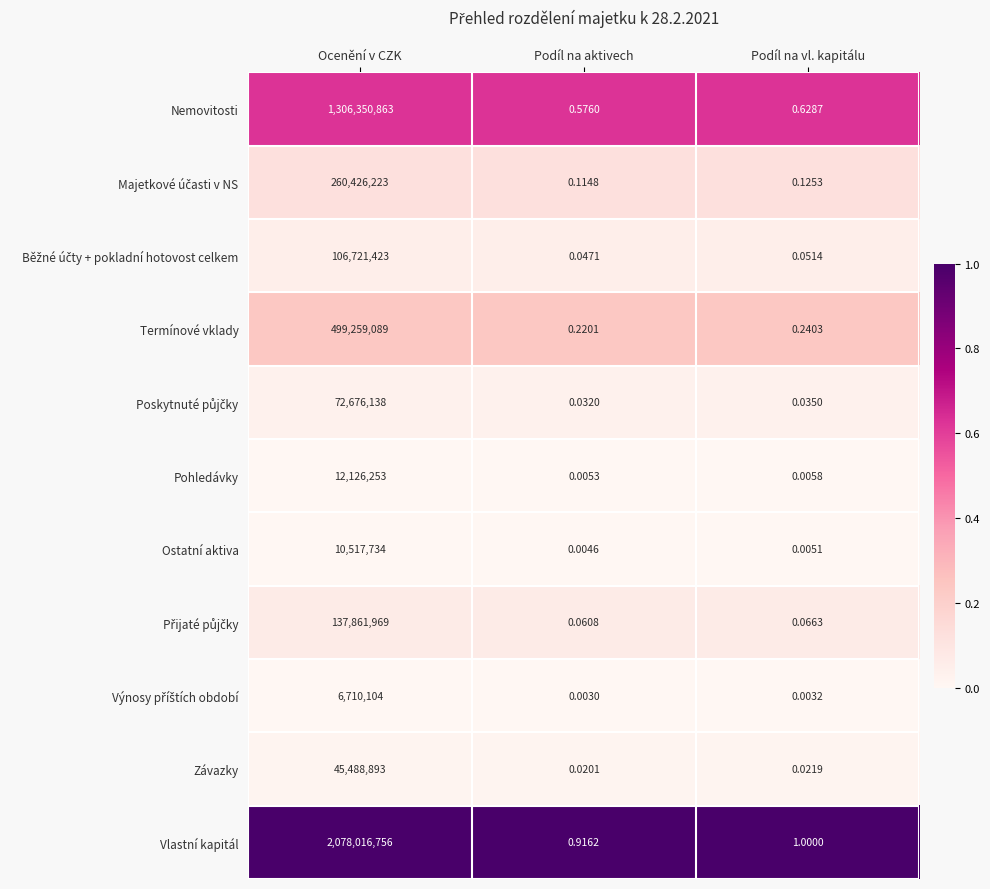

At which category is the sum across all series the highest?

Ocenění v CZK